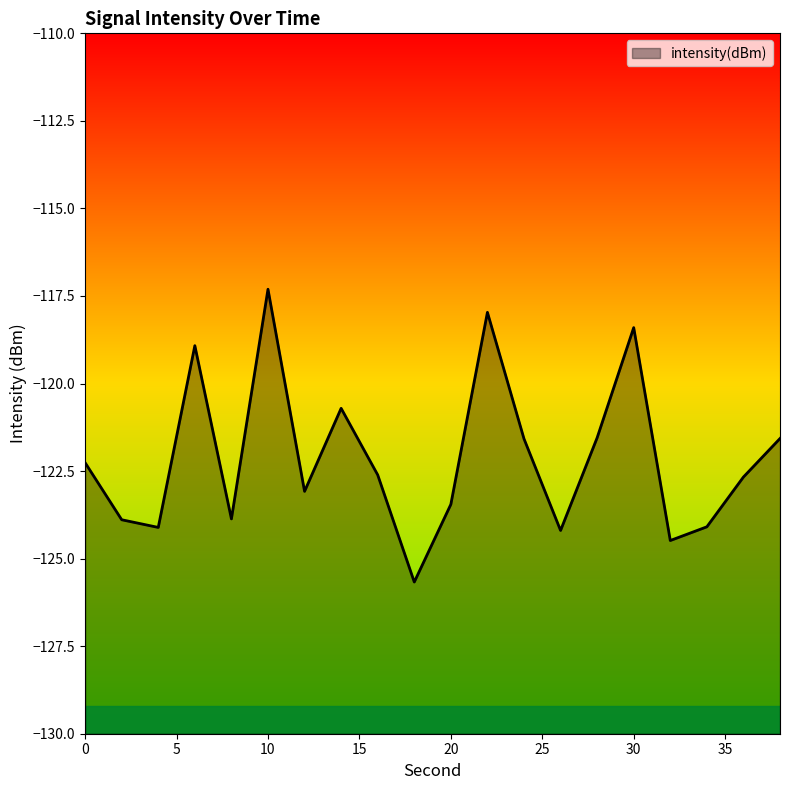

Which label corresponds to the largest value in the chart?

10